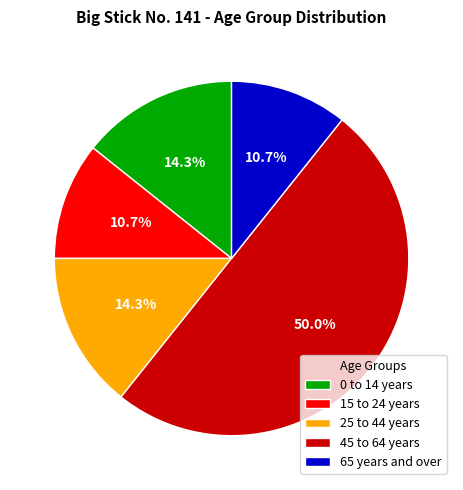

To the nearest percent, what is the difference between the 65 years and over and 45 to 64 years slice percentages?

39%